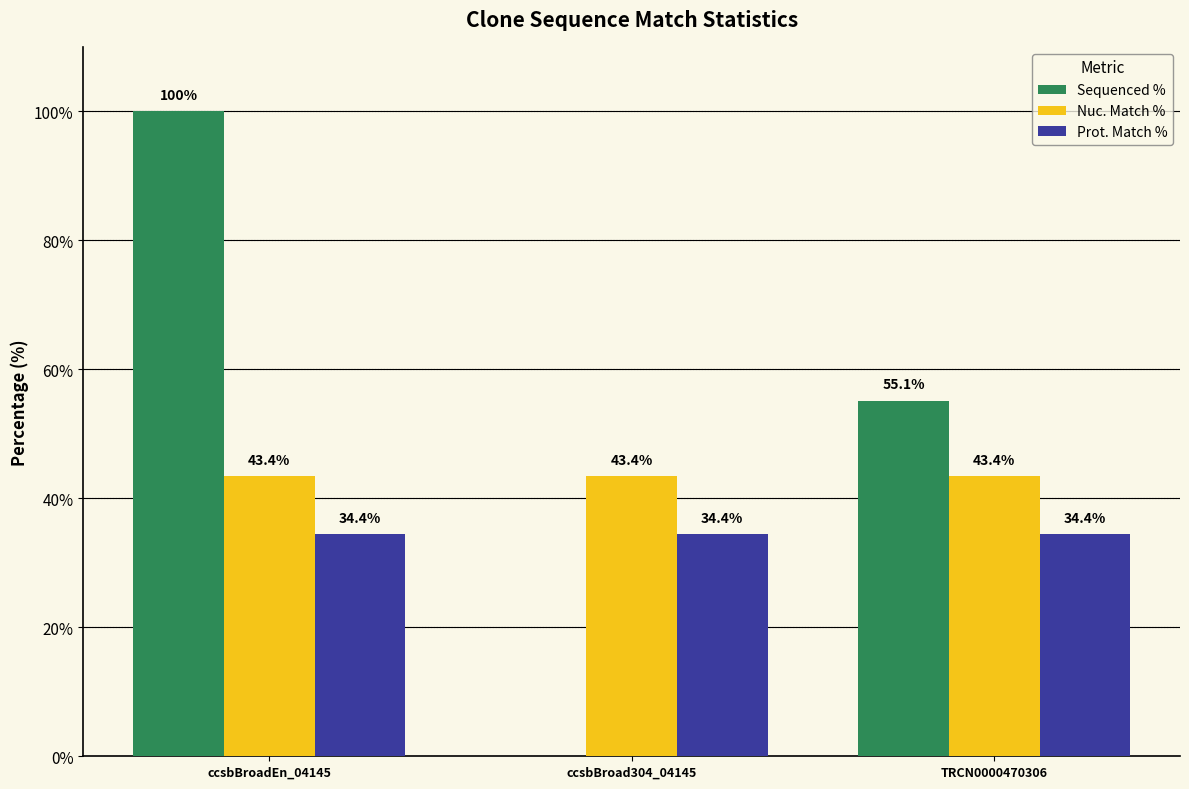

What is the sum of the Nuc. Match % values at ccsbBroad304_04145 and TRCN0000470306?

86.8